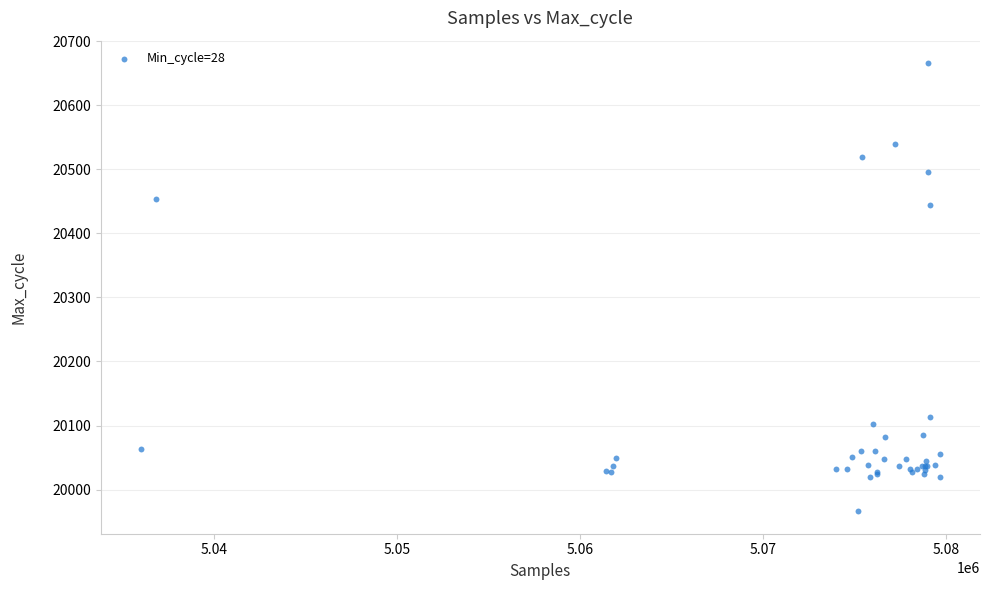

What Y value in the scatter plot is closest to 20316?

20445